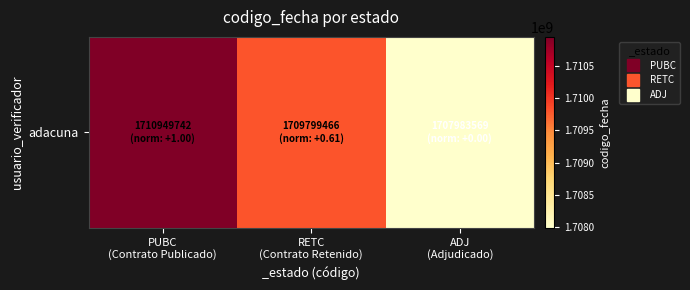

What is the change in value from PUBC
(Contrato Publicado) to RETC
(Contrato Retenido)?

-1150276